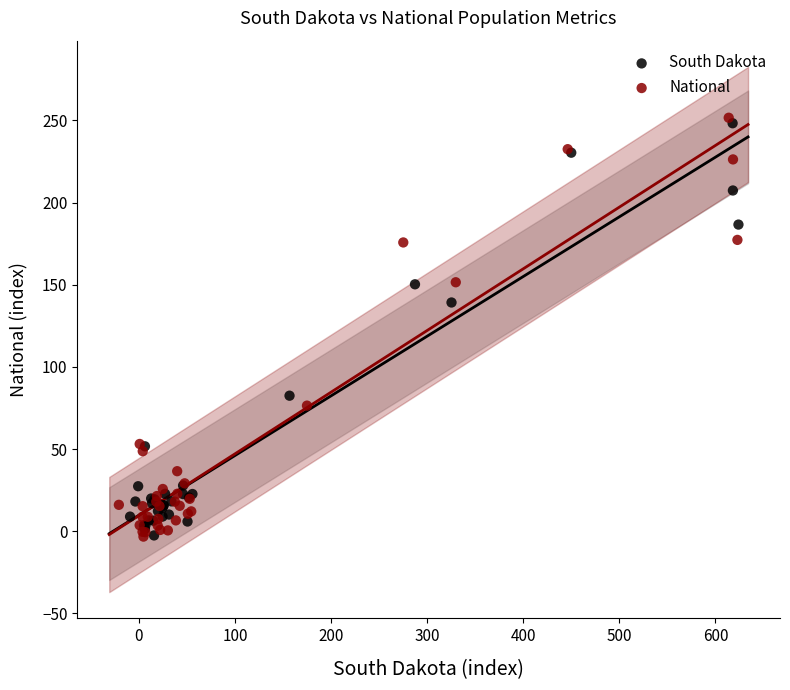

Which series has the widest spread of Y values?

National